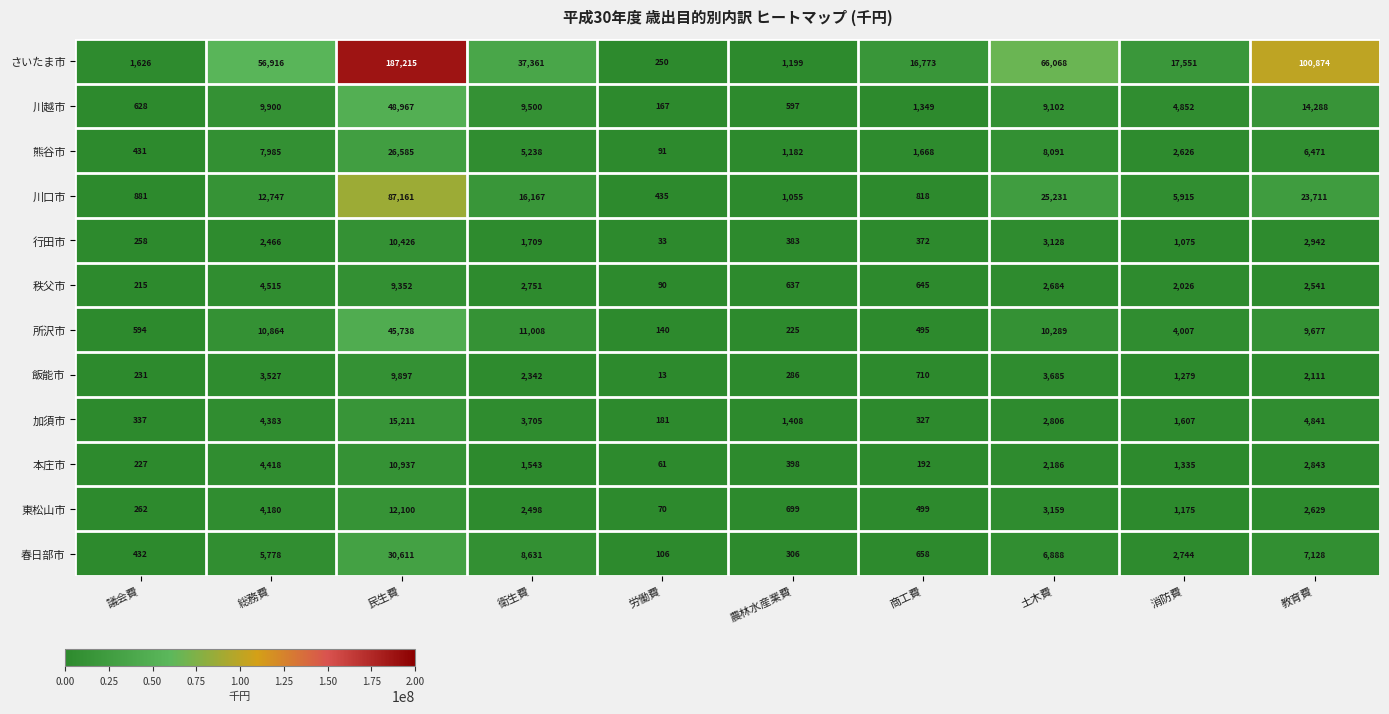

At which category is the sum across all series the highest?

民生費